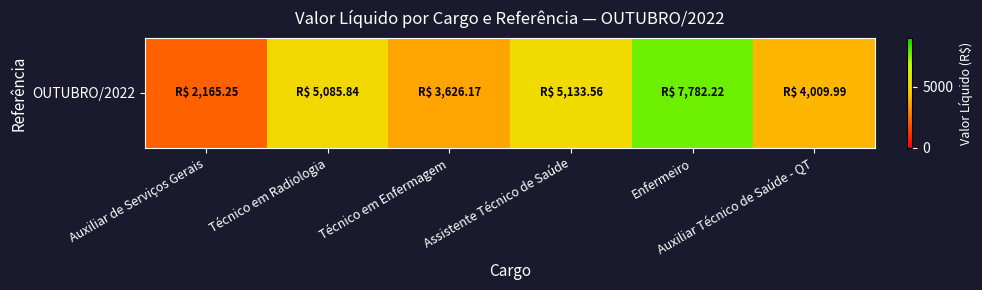

True or false: the data shows 11641.6 at Enfermeiro.

False